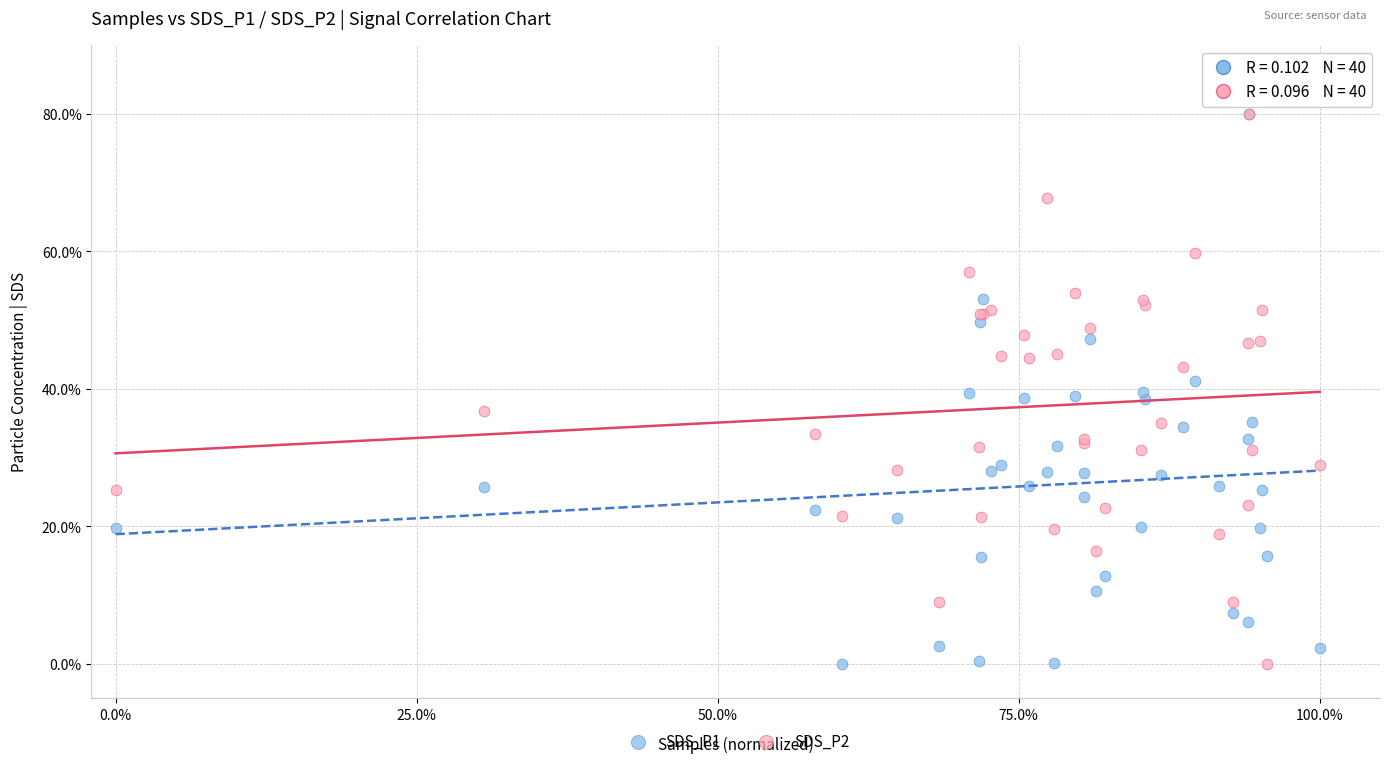

What are all the series names shown in the legend?

SDS_P1, SDS_P2